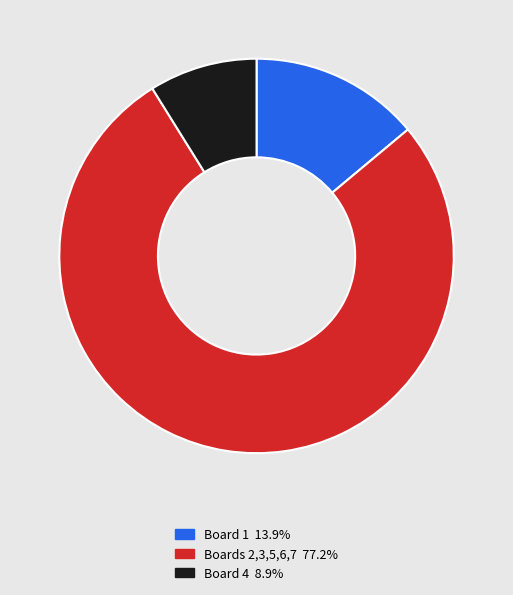

Is there any slice that represents more than half of the pie?

Yes